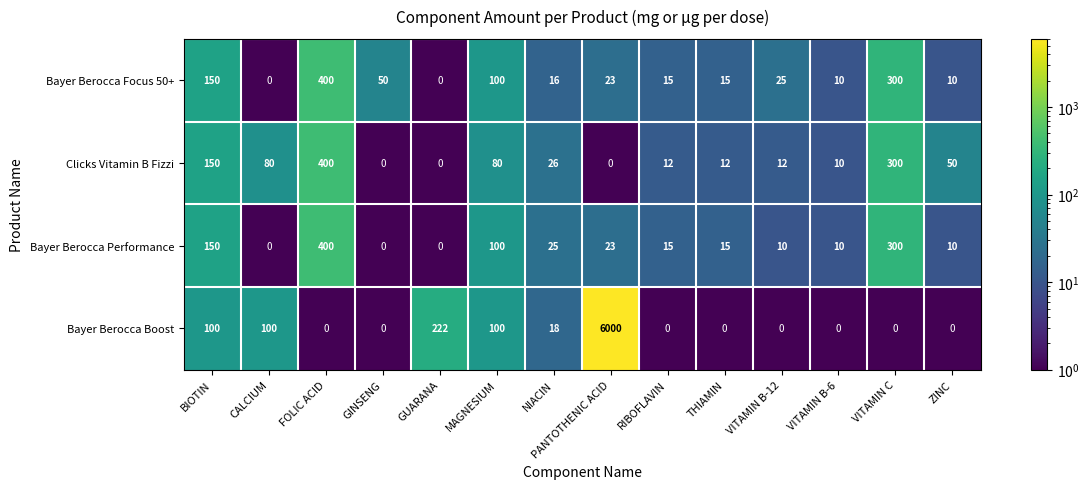

Is the value of Bayer Berocca Focus 50+ at VITAMIN B-12 greater than the value of Bayer Berocca Boost at PANTOTHENIC ACID?

No